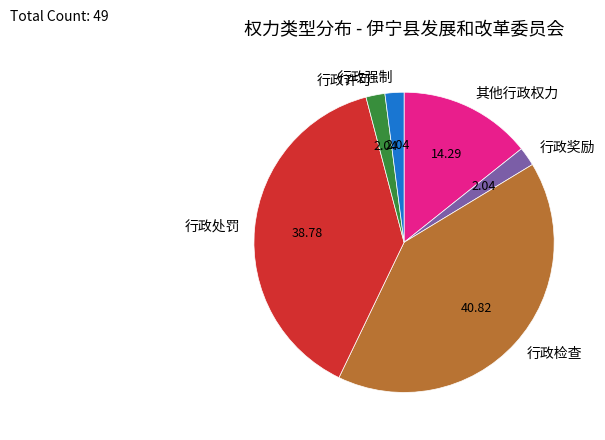

Is the sum of 行政奖励 and 行政检查 greater than half?

No